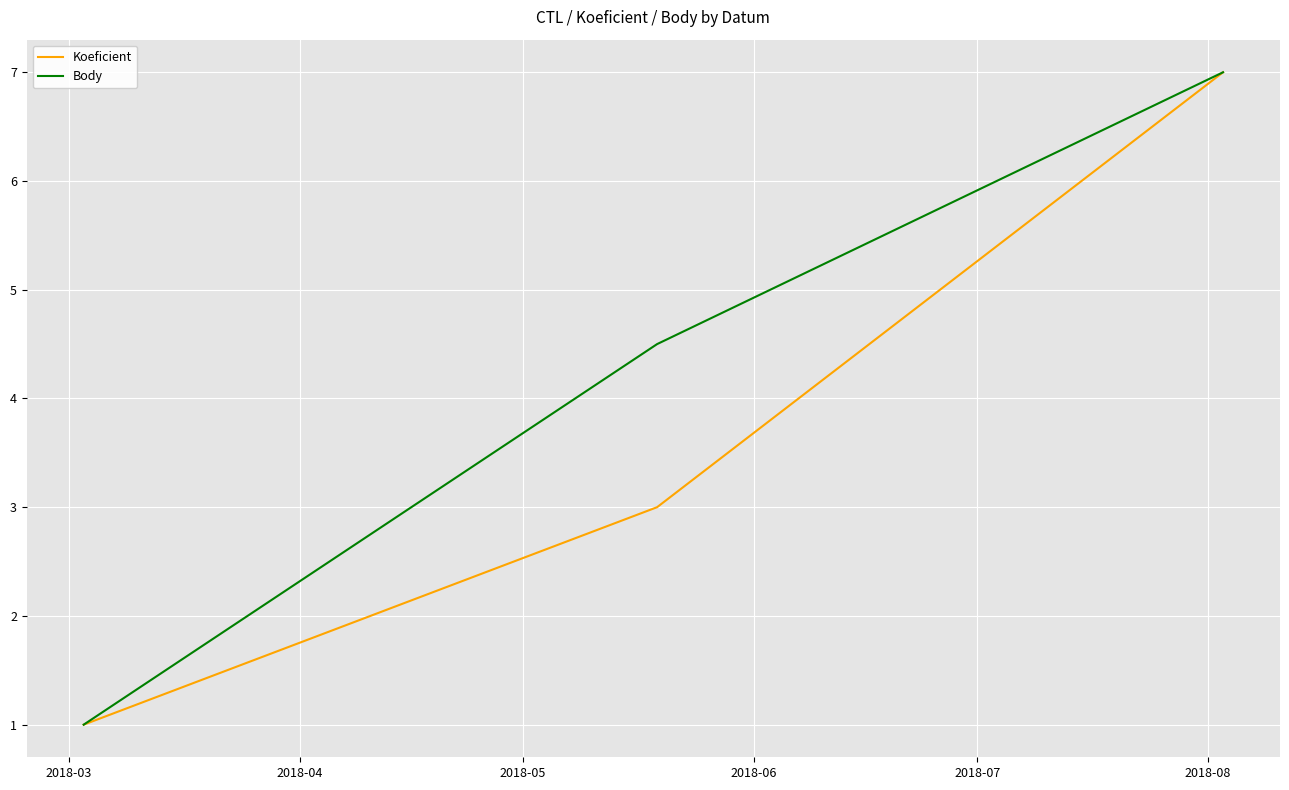

What is the lowest value of the Body series?

1.0